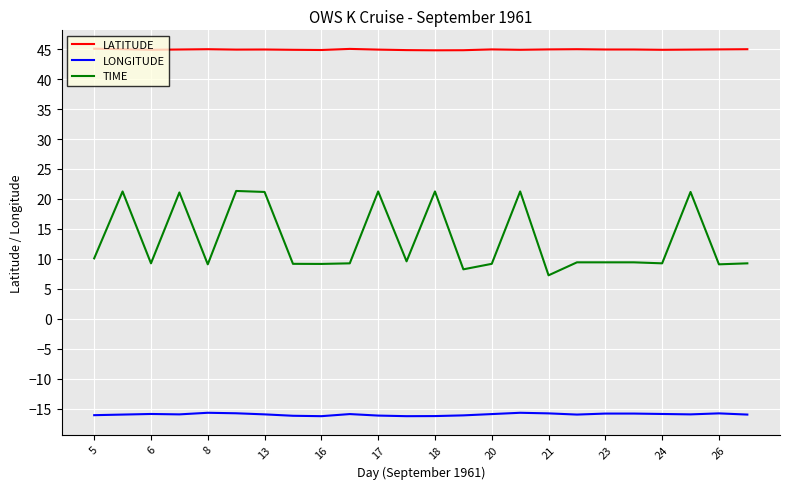

Which series has the largest total across all categories?

LATITUDE